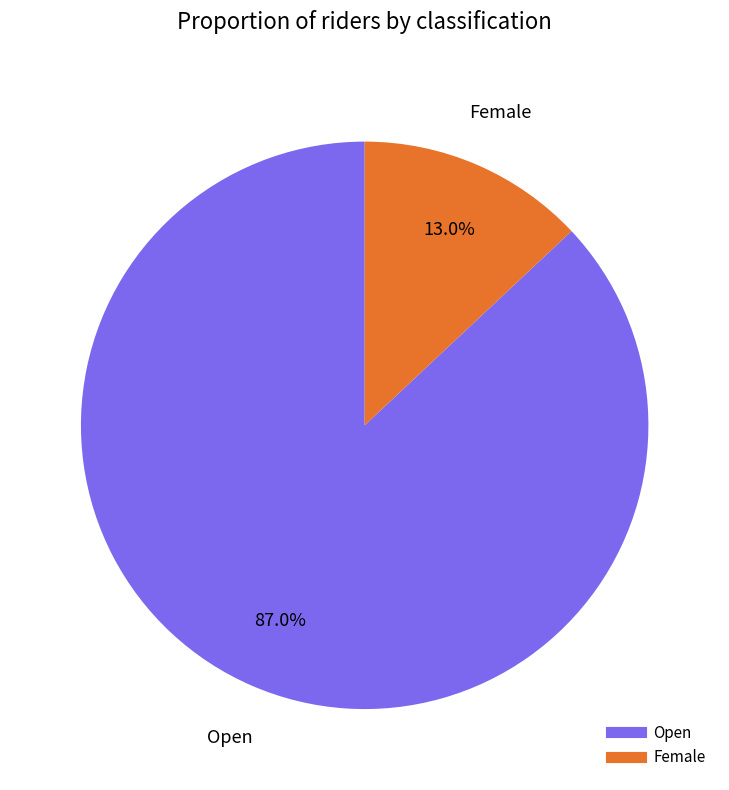

True or false: Female accounts for 13% of the total.

True